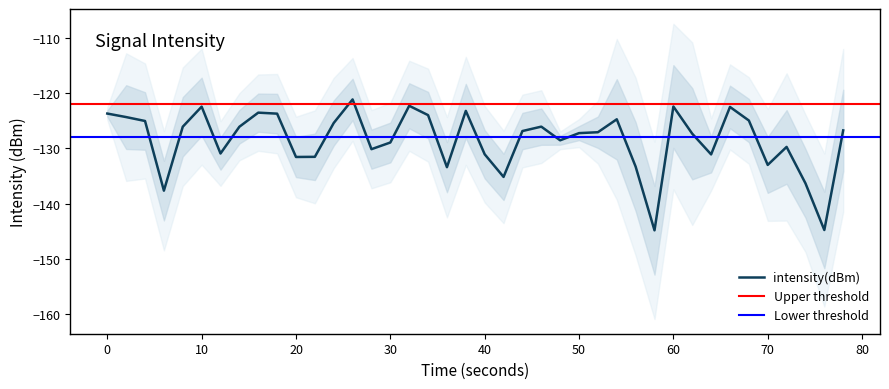

Is it true that intensity(dBm) equals -168.3 at 60?

False